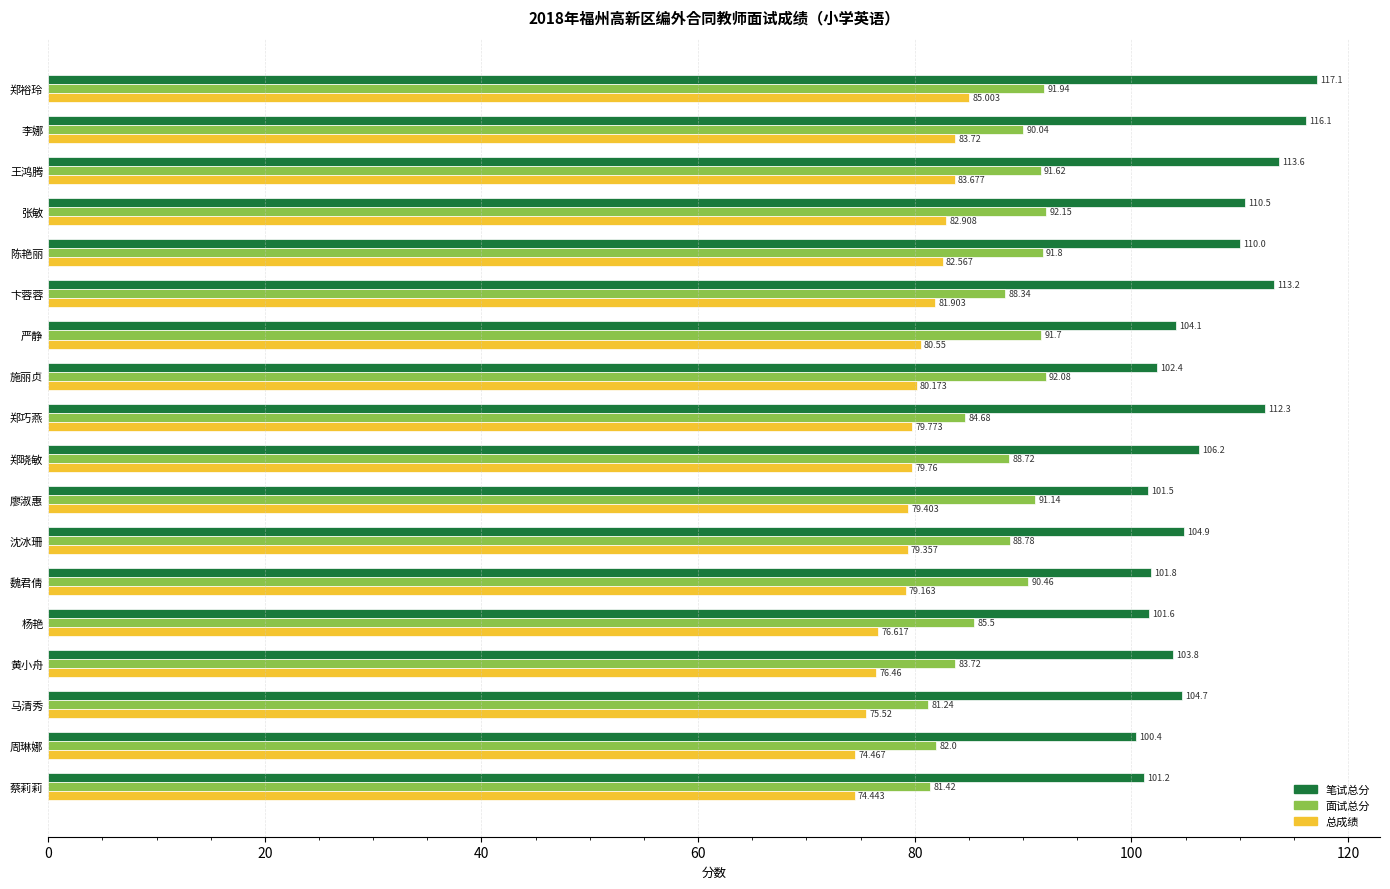

Which series changed the most between 郑裕玲 and 李娜?

面试总分